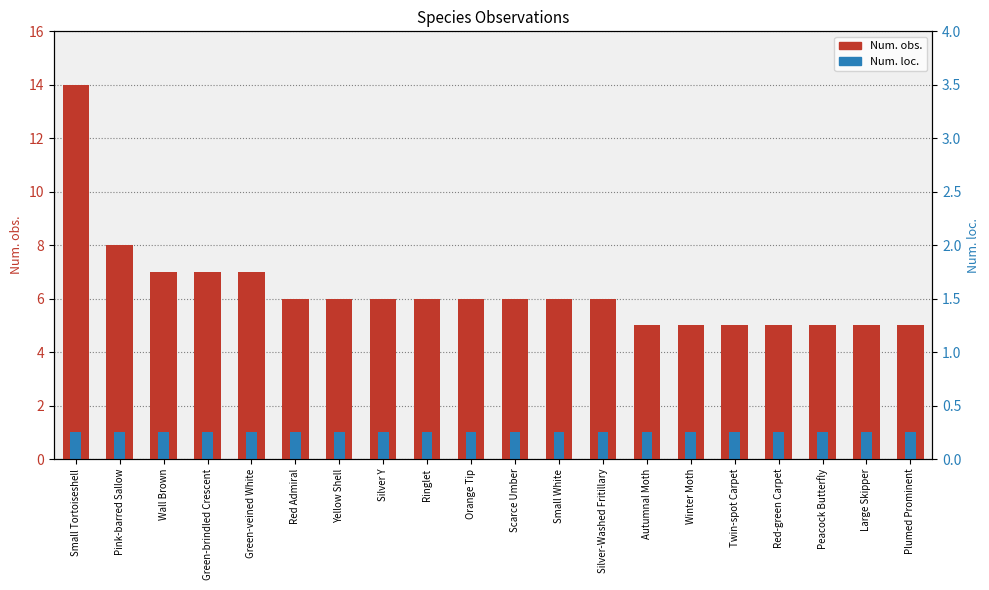

At which label does Num. obs. reach its minimum?

Autumnal Moth